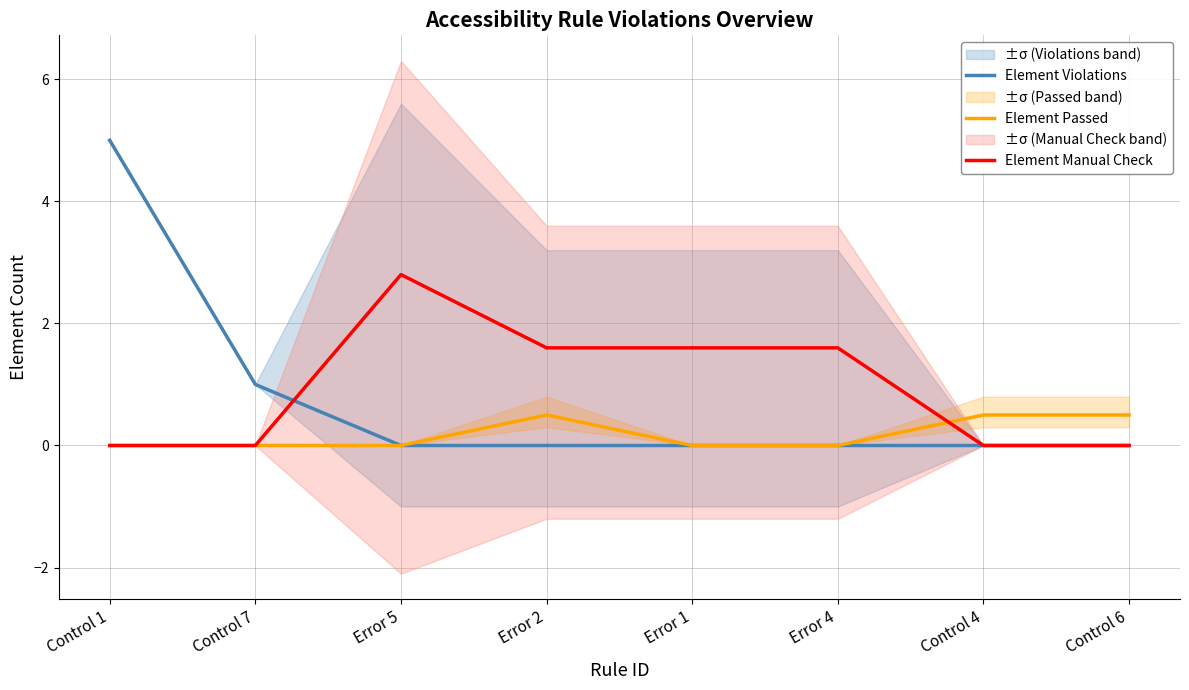

Which series has the largest total across all categories?

Element Manual Check